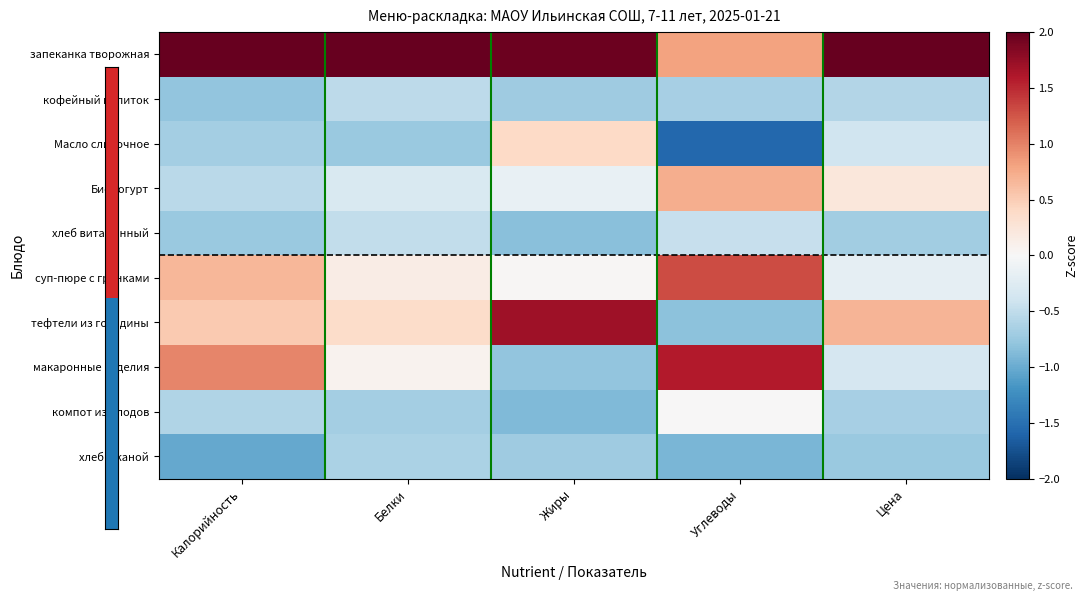

Reading left to right, extract all data points from this chart.

запеканка творожная: Калорийность=2.2	Белки=2.8	Жиры=2.0	Углеводы=0.8	Цена=2.7
кофейный напиток: Калорийность=-0.8	Белки=-0.5	Жиры=-0.7	Углеводы=-0.7	Цена=-0.6
Масло сливочное: Калорийность=-0.7	Белки=-0.7	Жиры=0.4	Углеводы=-1.6	Цена=-0.4
Биойогурт: Калорийность=-0.5	Белки=-0.3	Жиры=-0.2	Углеводы=0.7	Цена=0.2
хлеб витаминный: Калорийность=-0.7	Белки=-0.5	Жиры=-0.8	Углеводы=-0.5	Цена=-0.7
суп-пюре с гренками: Калорийность=0.7	Белки=0.1	Жиры=0.0	Углеводы=1.3	Цена=-0.2
тефтели из говядины: Калорийность=0.5	Белки=0.4	Жиры=1.7	Углеводы=-0.8	Цена=0.7
макаронные изделия: Калорийность=1.0	Белки=0.1	Жиры=-0.8	Углеводы=1.6	Цена=-0.3
компот из плодов: Калорийность=-0.6	Белки=-0.7	Жиры=-0.9	Углеводы=0.0	Цена=-0.7
хлеб ржаной: Калорийность=-1.0	Белки=-0.6	Жиры=-0.7	Углеводы=-0.9	Цена=-0.7